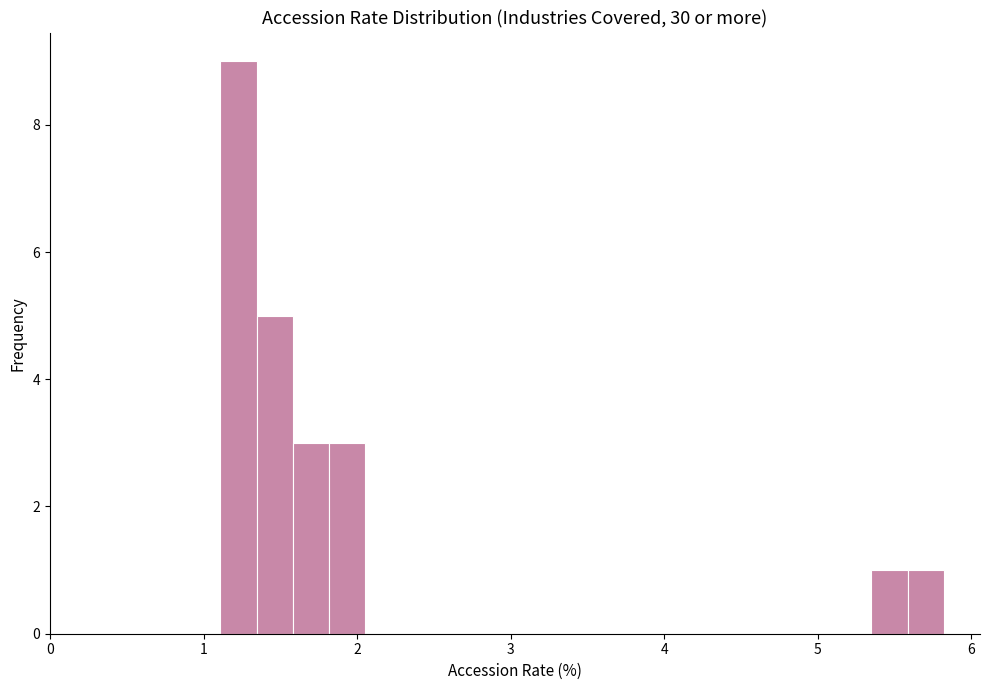

Around what value on the x-axis is the tallest bar? Give the approximate position of its centre, as read against the axis.

1.2